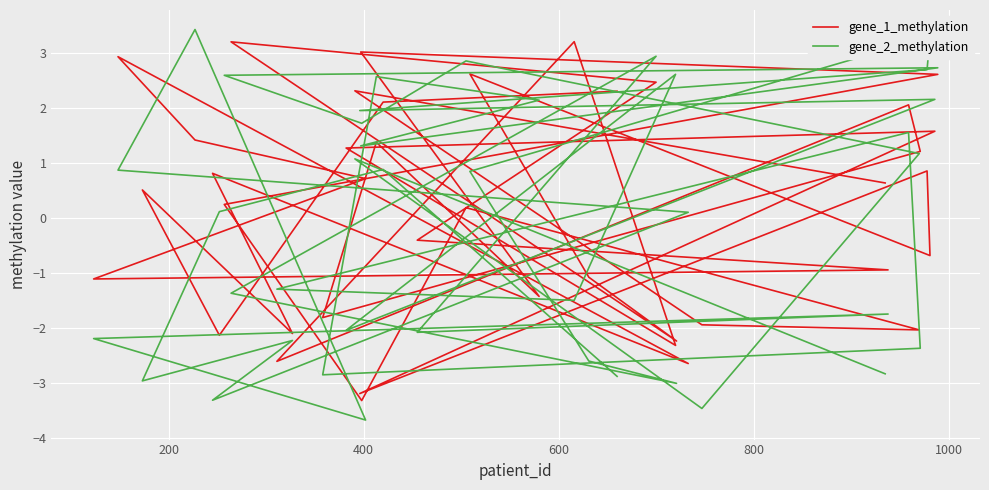

How many categories are shown in the chart?

40